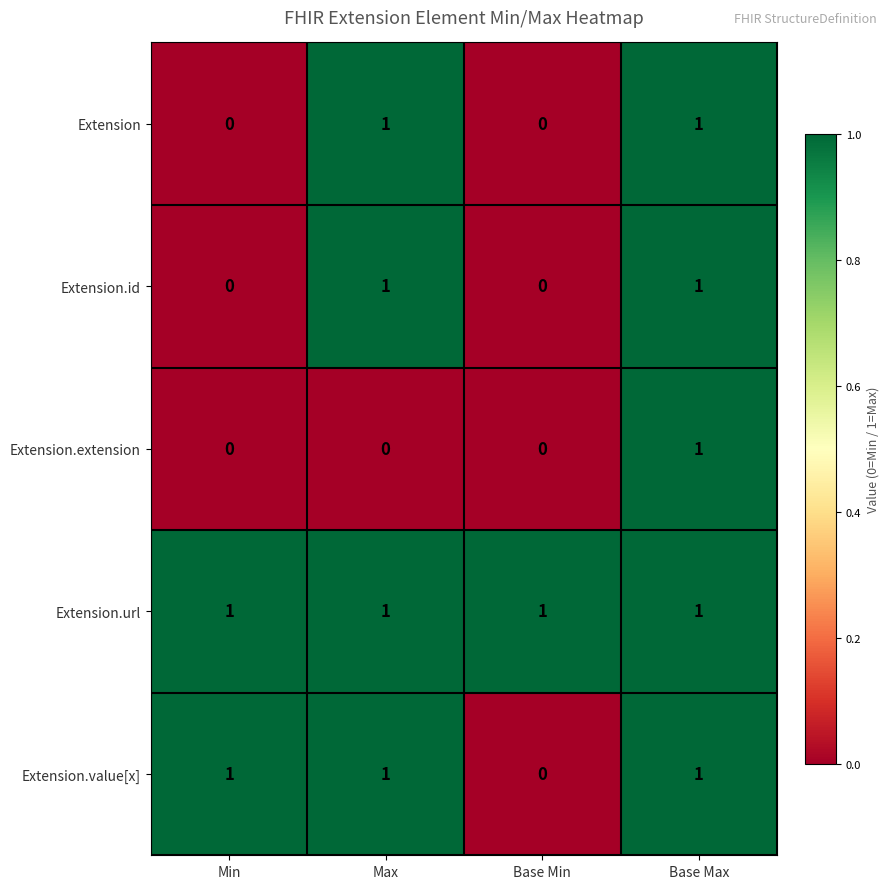

Is it true that Extension.id equals 0 at Max?

False